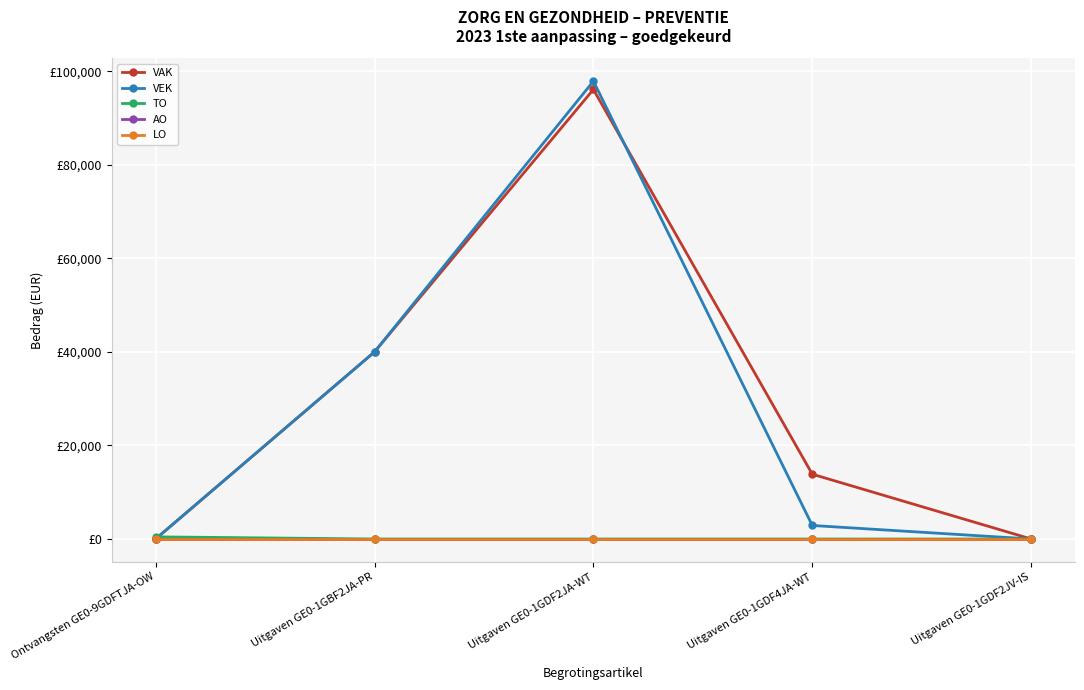

Between Uitgaven GE0-1GDF4JA-WT and Uitgaven GE0-1GDF2JA-WT, which is larger?

Uitgaven GE0-1GDF2JA-WT